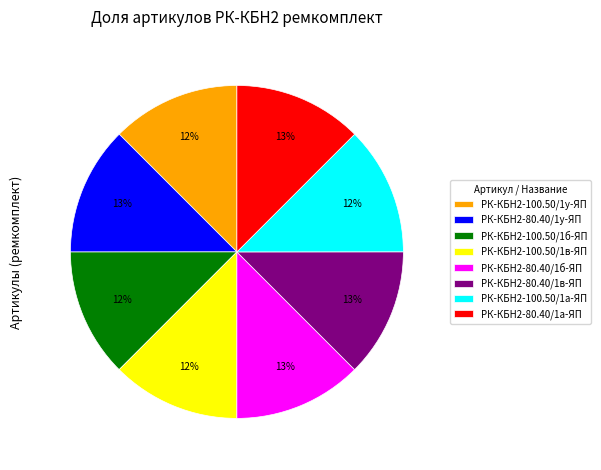

True or false: РК-КБН2-100.50/1б-ЯП accounts for 12% of the total.

True